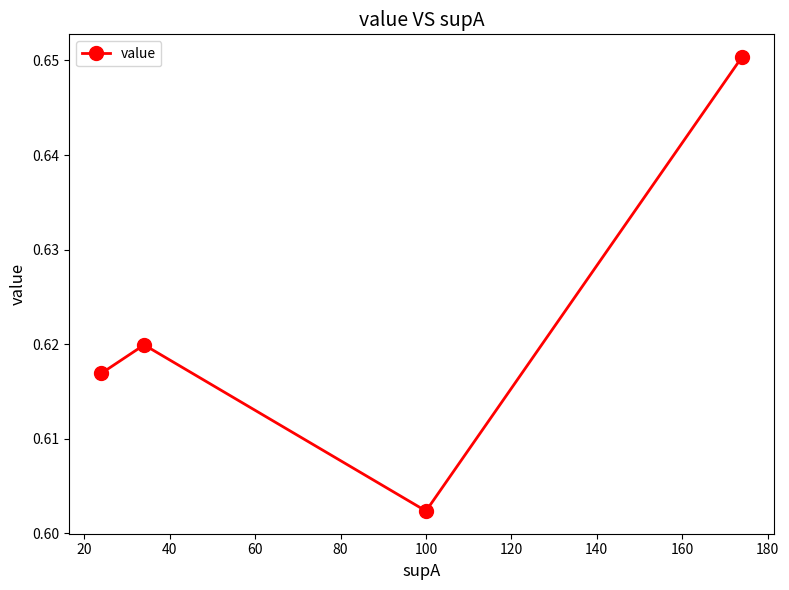

True or false: the data has more than 2 interior local peaks.

False